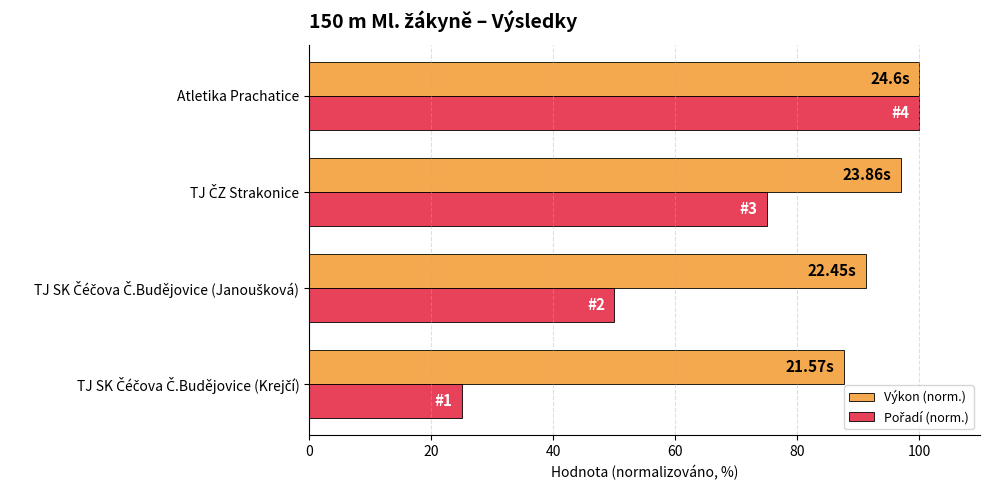

At which category is the sum across all series the highest?

Atletika Prachatice